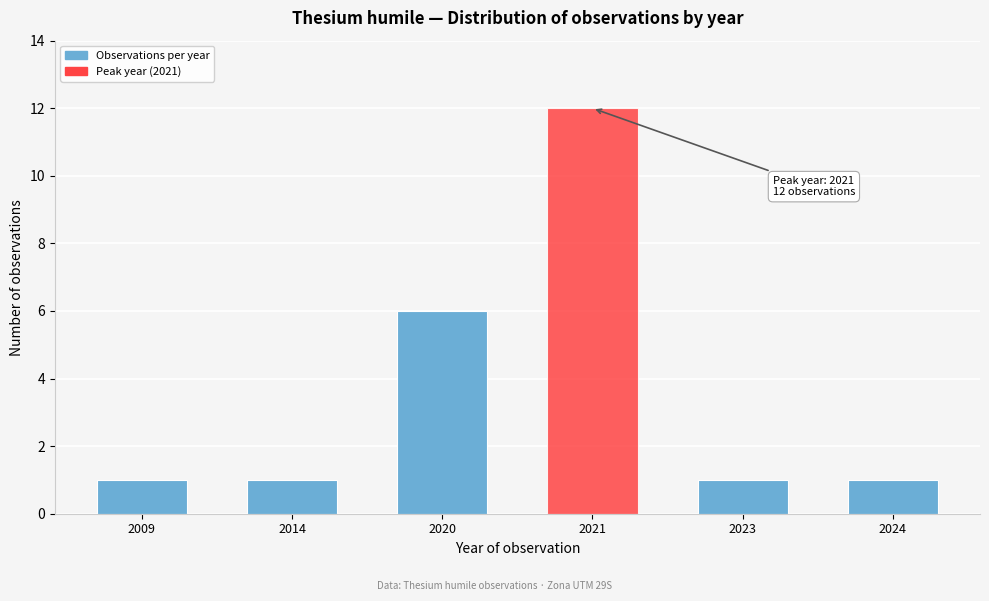

Reading left to right, transcribe all the data shown in this chart.

2009=1	2014=1	2020=6	2021=12	2023=1	2024=1